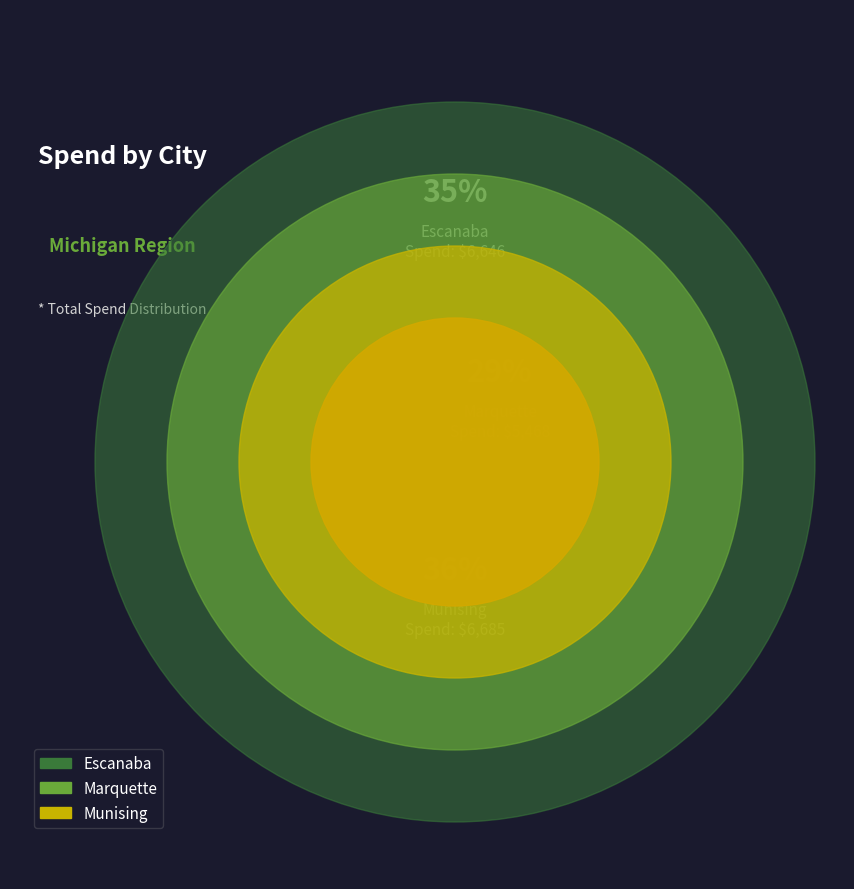

Which category has the biggest portion of the pie?

Marquette